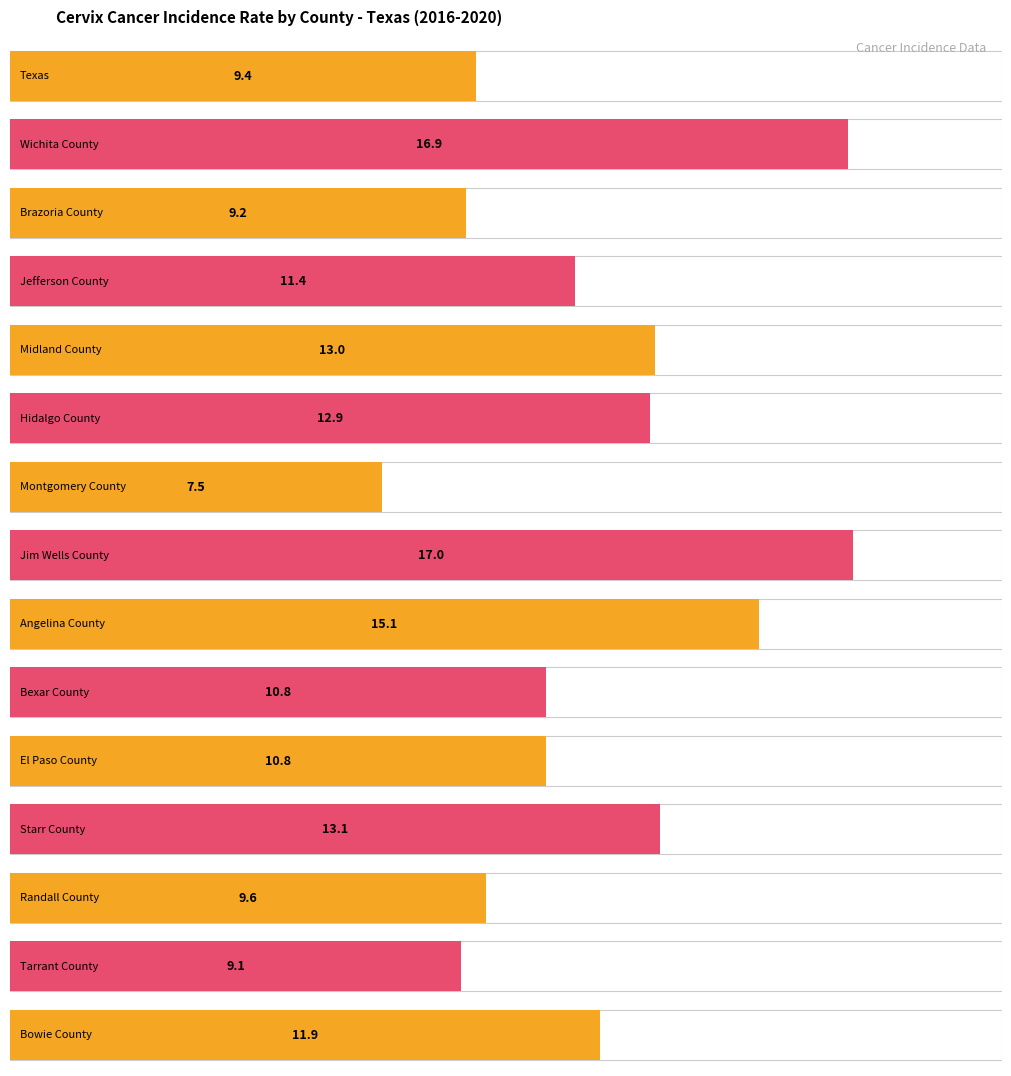

What is the value of the 5th bar from the left?

13.0